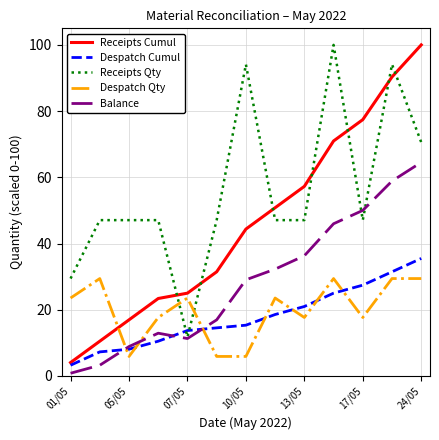

What is the difference between the maximum and minimum values in the Receipts Qty series?

88.2